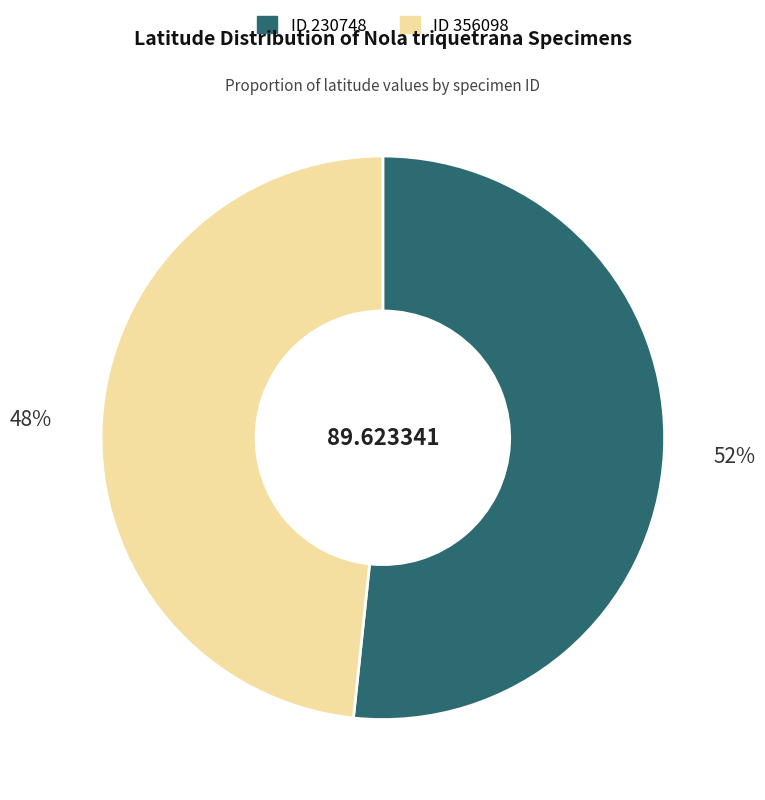

Is there any slice that represents more than half of the pie?

Yes